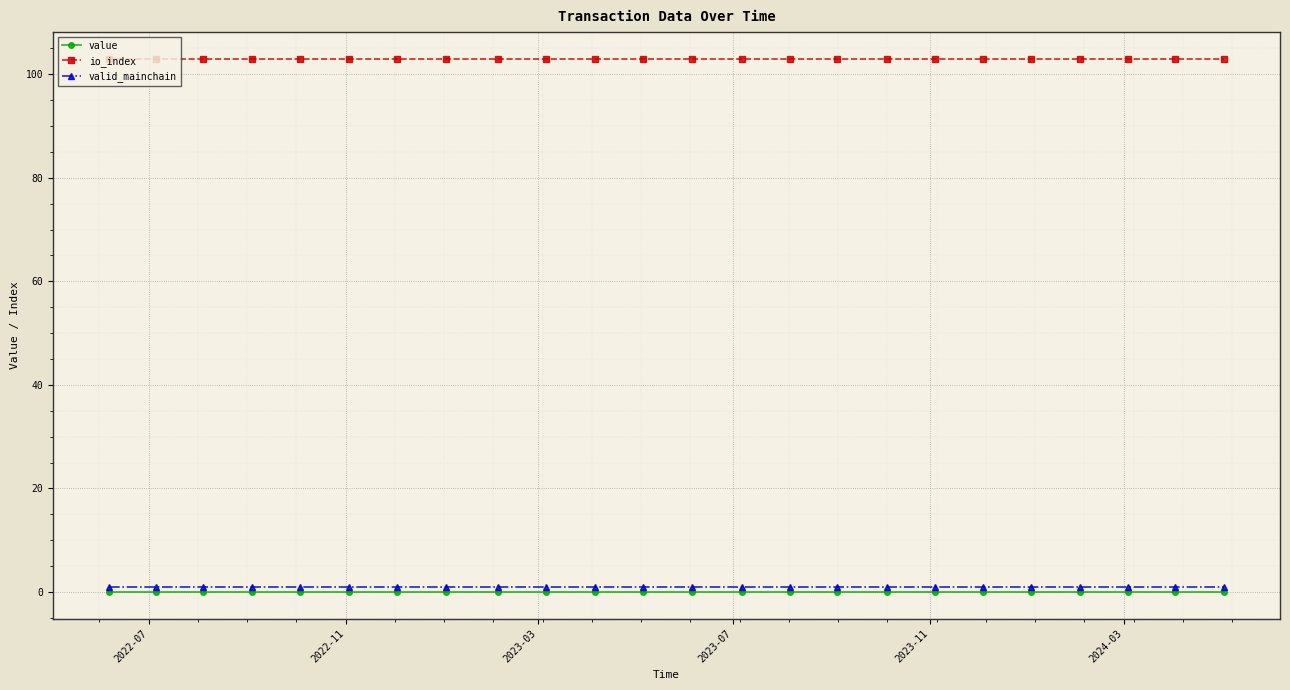

At how many categories does at least one series exceed 64?

24